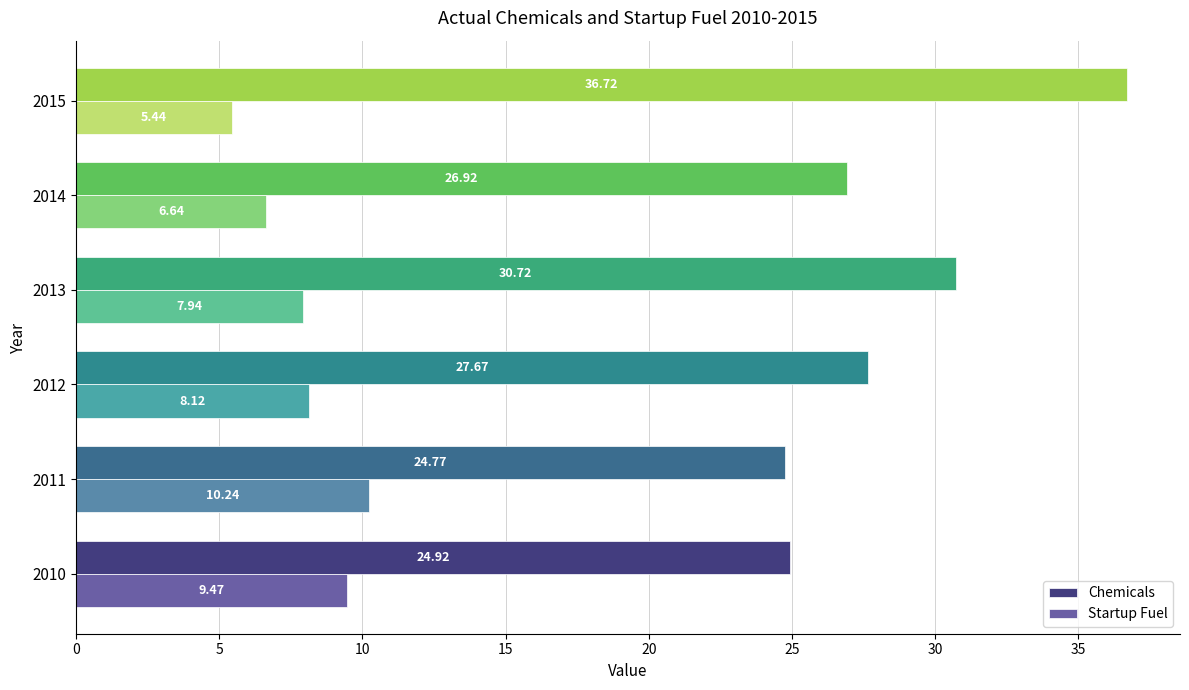

At how many categories does at least one series exceed 10?

6